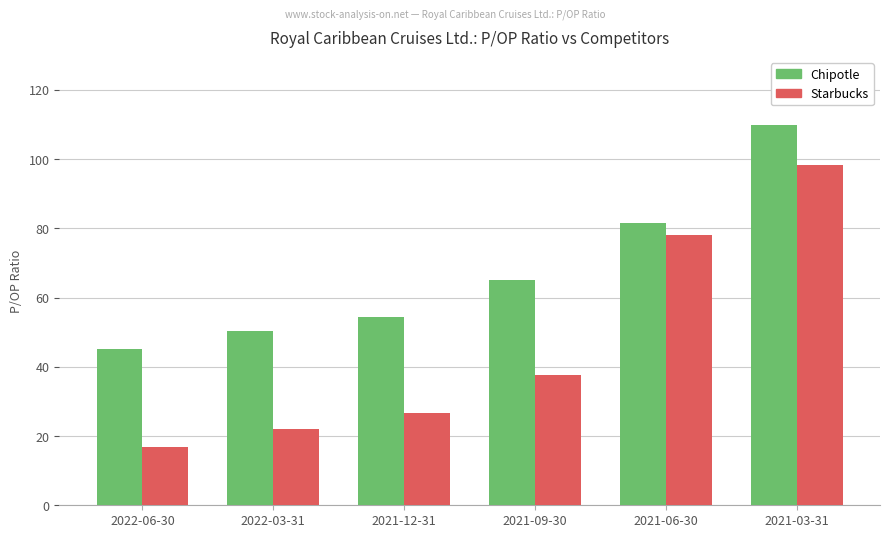

List the labels in order of Starbucks value, smallest first.

2022-06-30, 2022-03-31, 2021-12-31, 2021-09-30, 2021-06-30, 2021-03-31